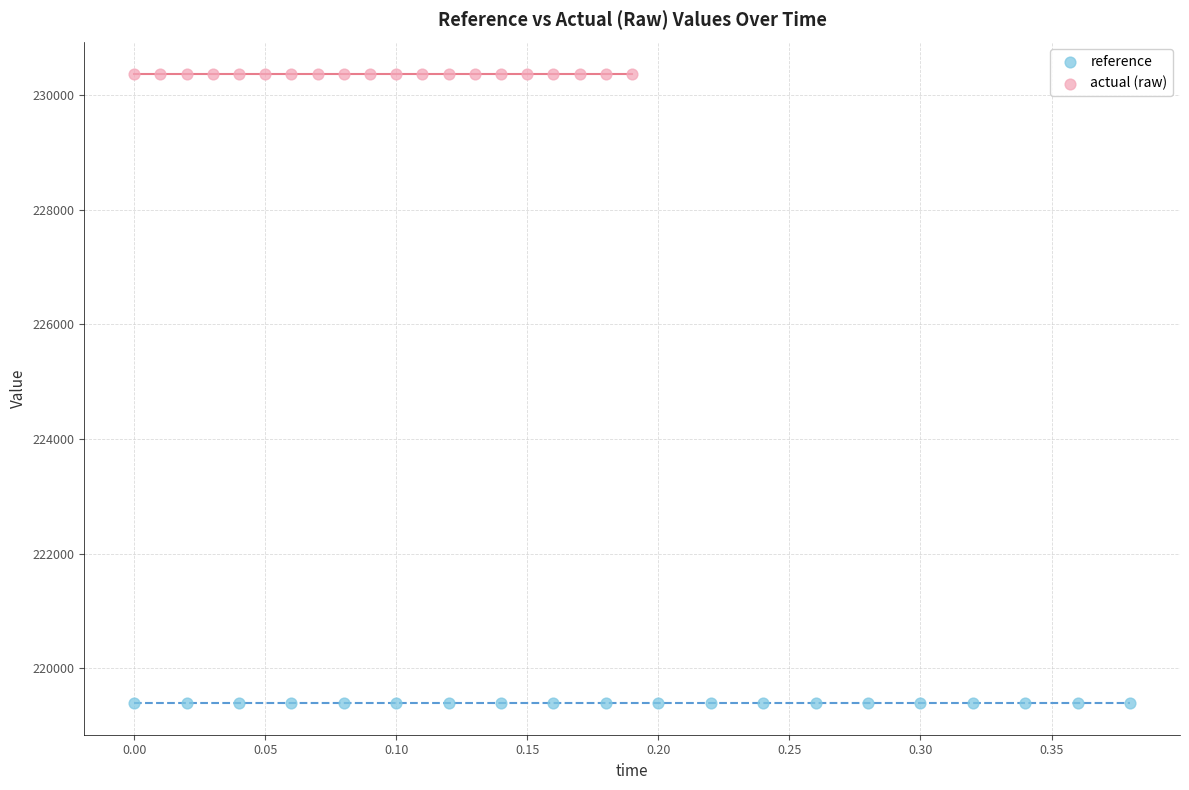

Which series reaches the minimum Y coordinate?

reference